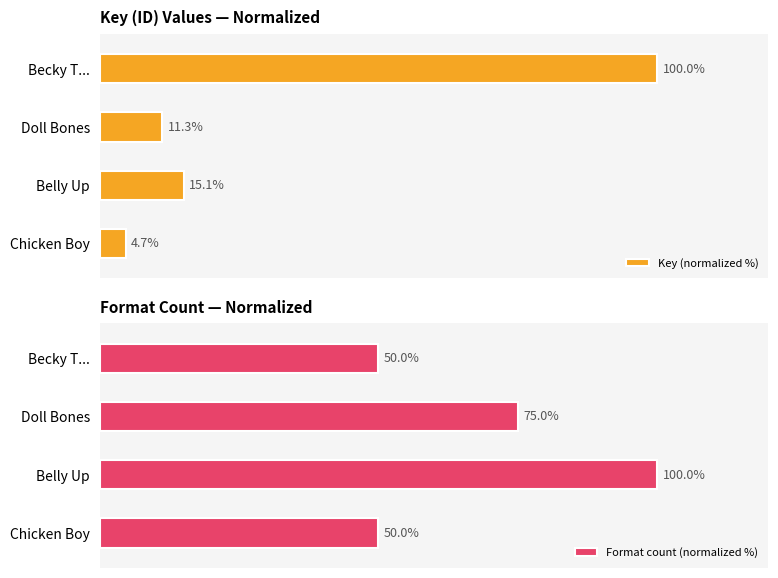

What is the value of the Key (normalized %) bar at the 2nd from the left?

11.3